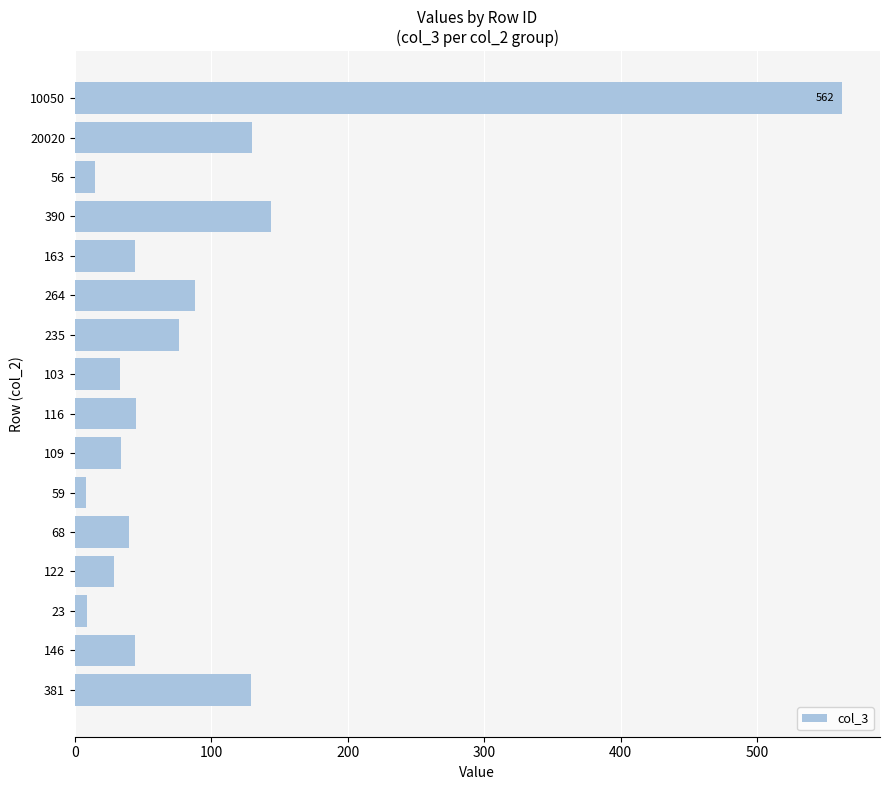

Which has a higher value, 381 or 109?

381